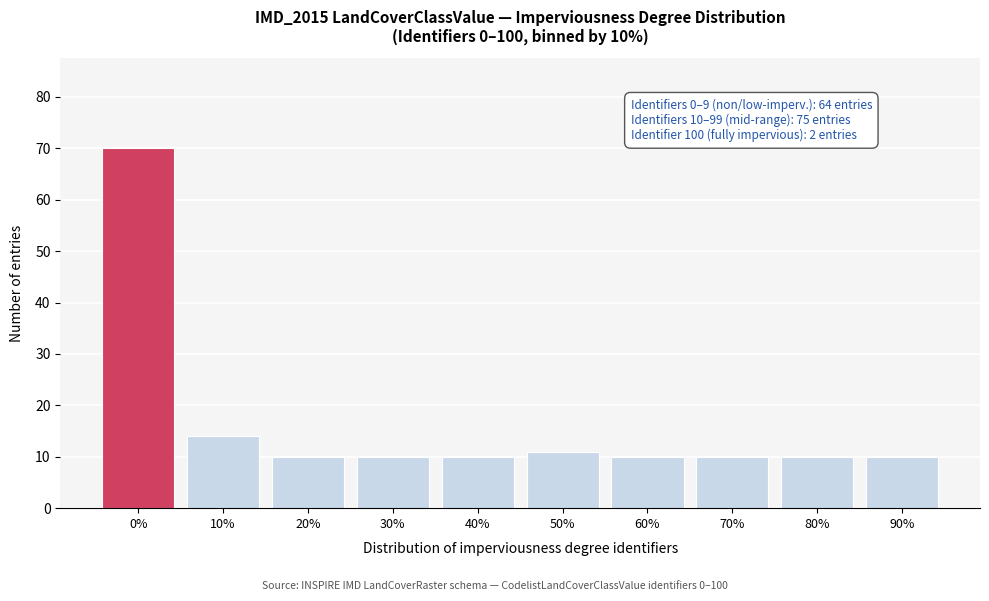

Reading left to right, list all the values displayed in this chart.

0%=70	10%=14	20%=10	30%=10	40%=10	50%=11	60%=10	70%=10	80%=10	90%=10